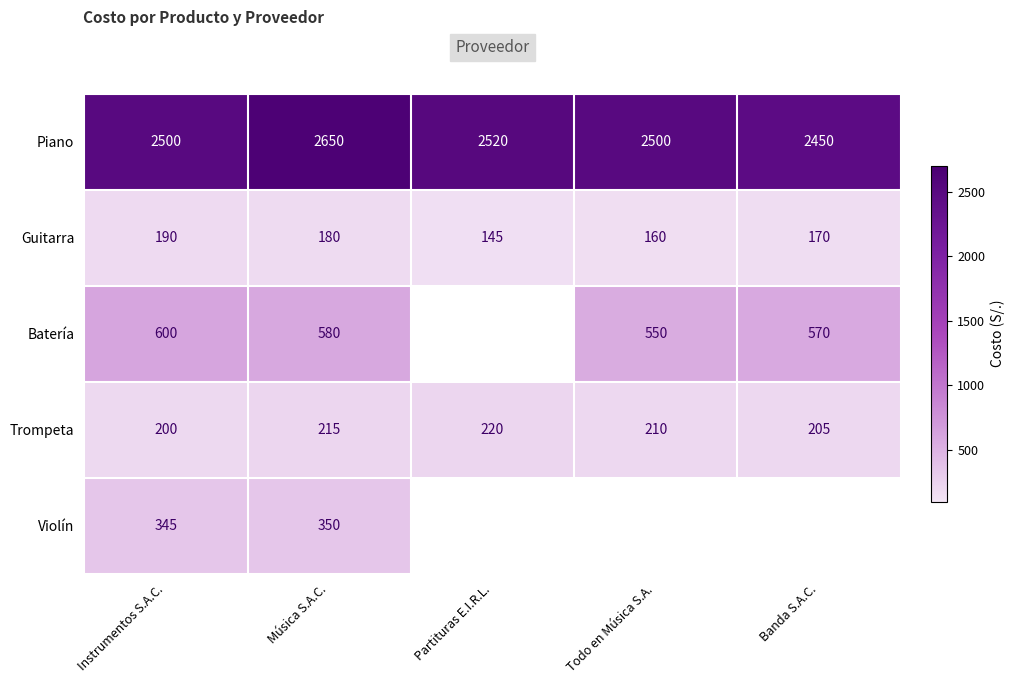

Which category has the lowest value in the Guitarra series?

Partituras E.I.R.L.